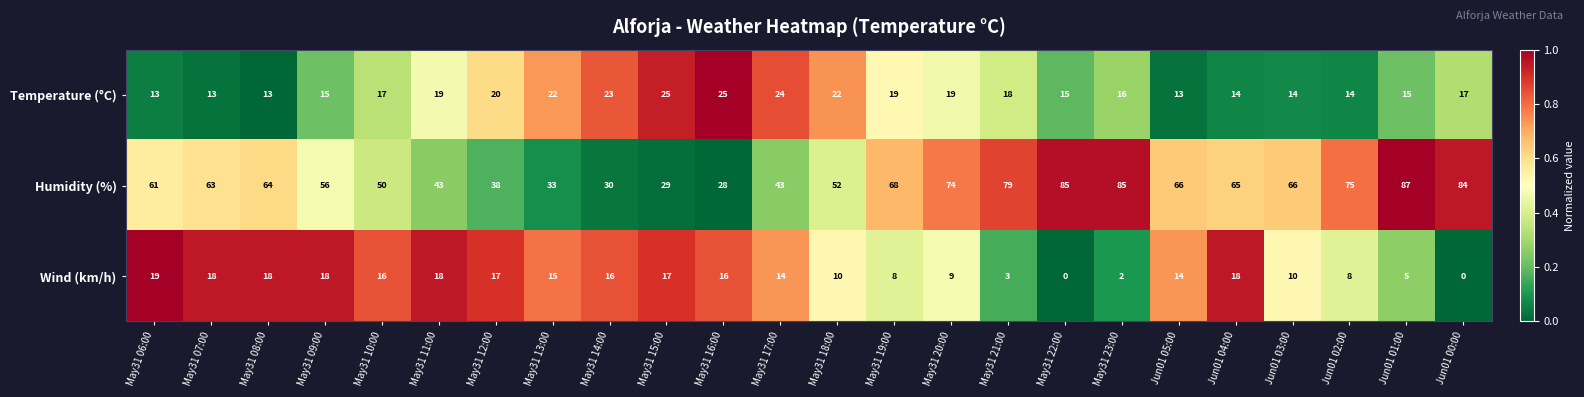

The Wind (km/h) series shows 6 at May31 18:00. True or false?

False